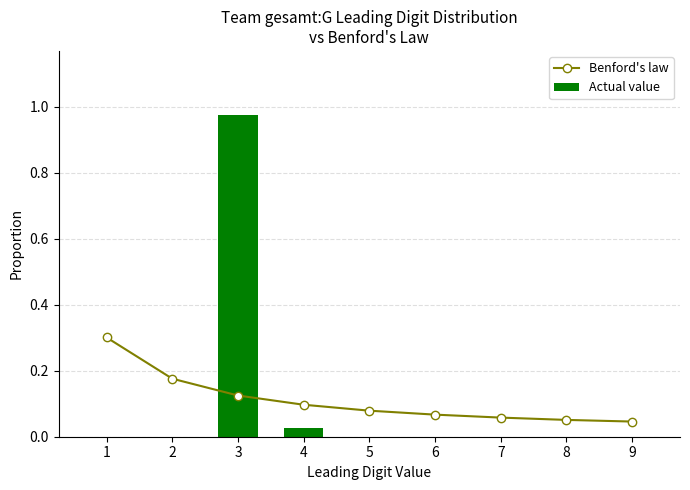

What are all the series names shown in the legend?

Benford's law, Actual value